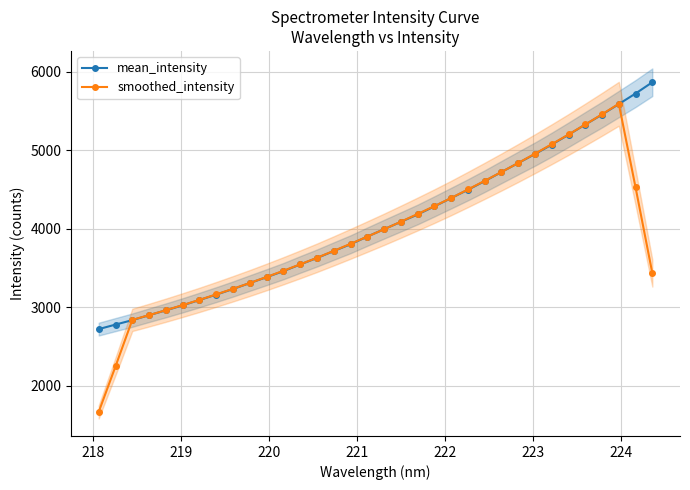

What is the value of the mean_intensity point at the 7th from the left?

3091.9